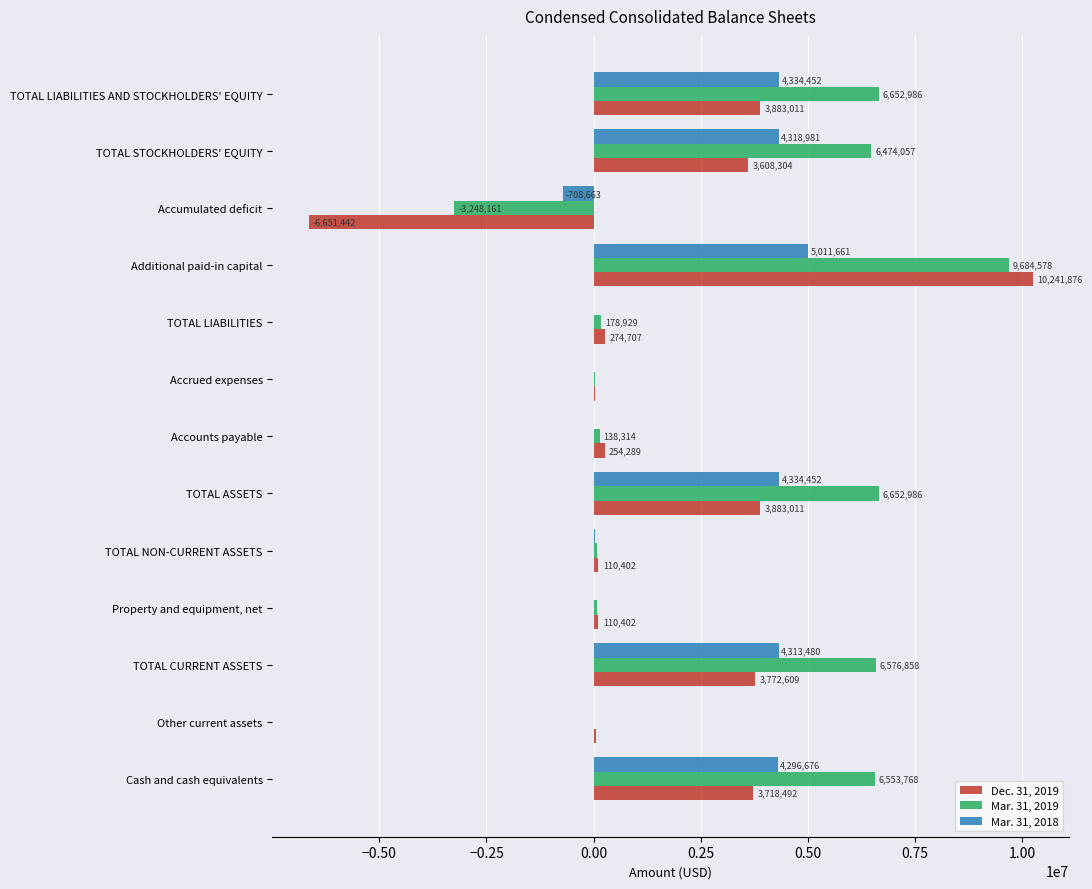

What is the approximate value of Mar. 31, 2018 at Property and equipment, net, to the nearest 10?

13260